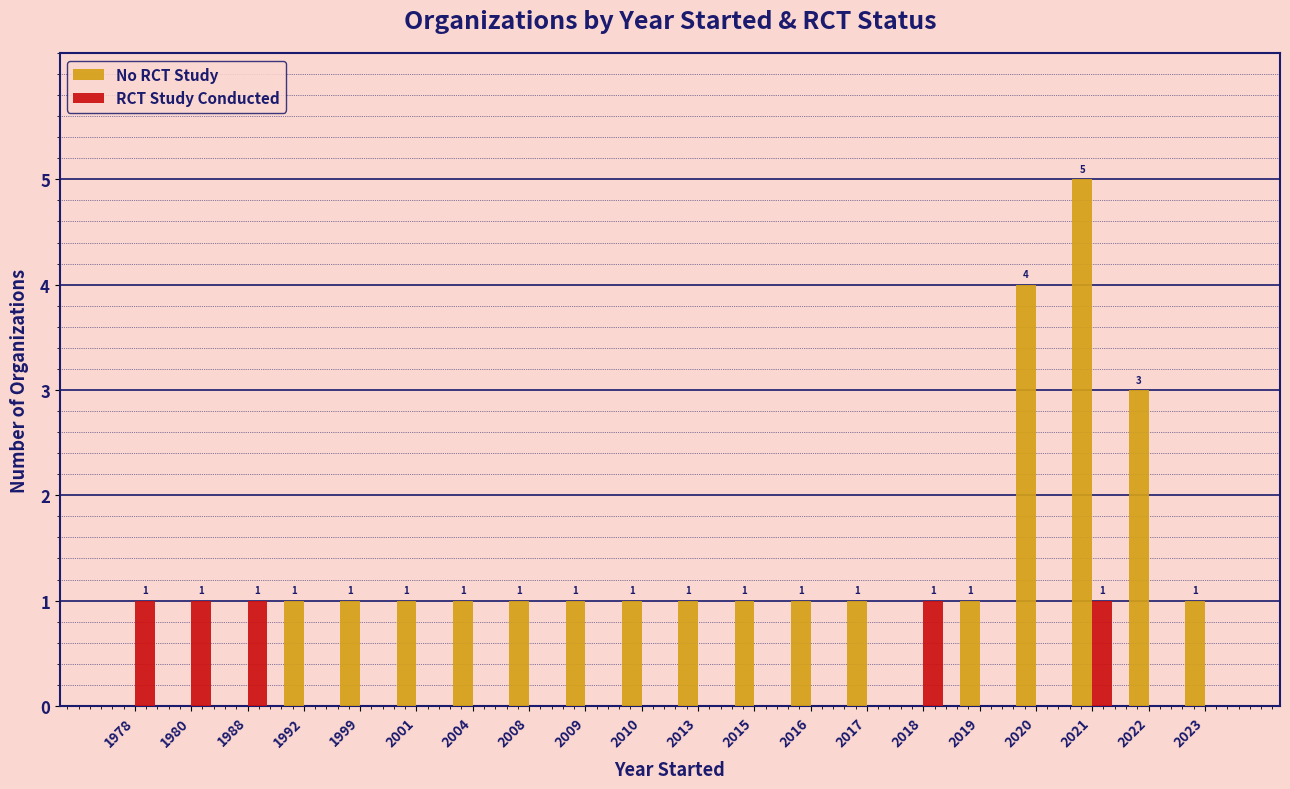

Which series has the largest range (max minus min)?

No RCT Study